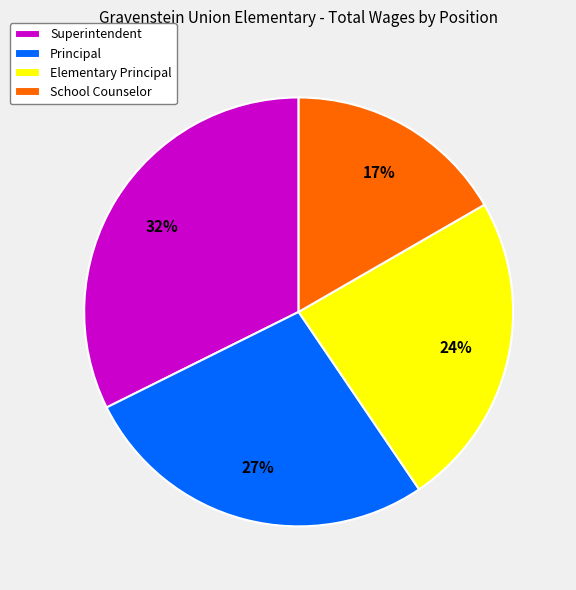

Is Superintendent the majority of the pie?

No